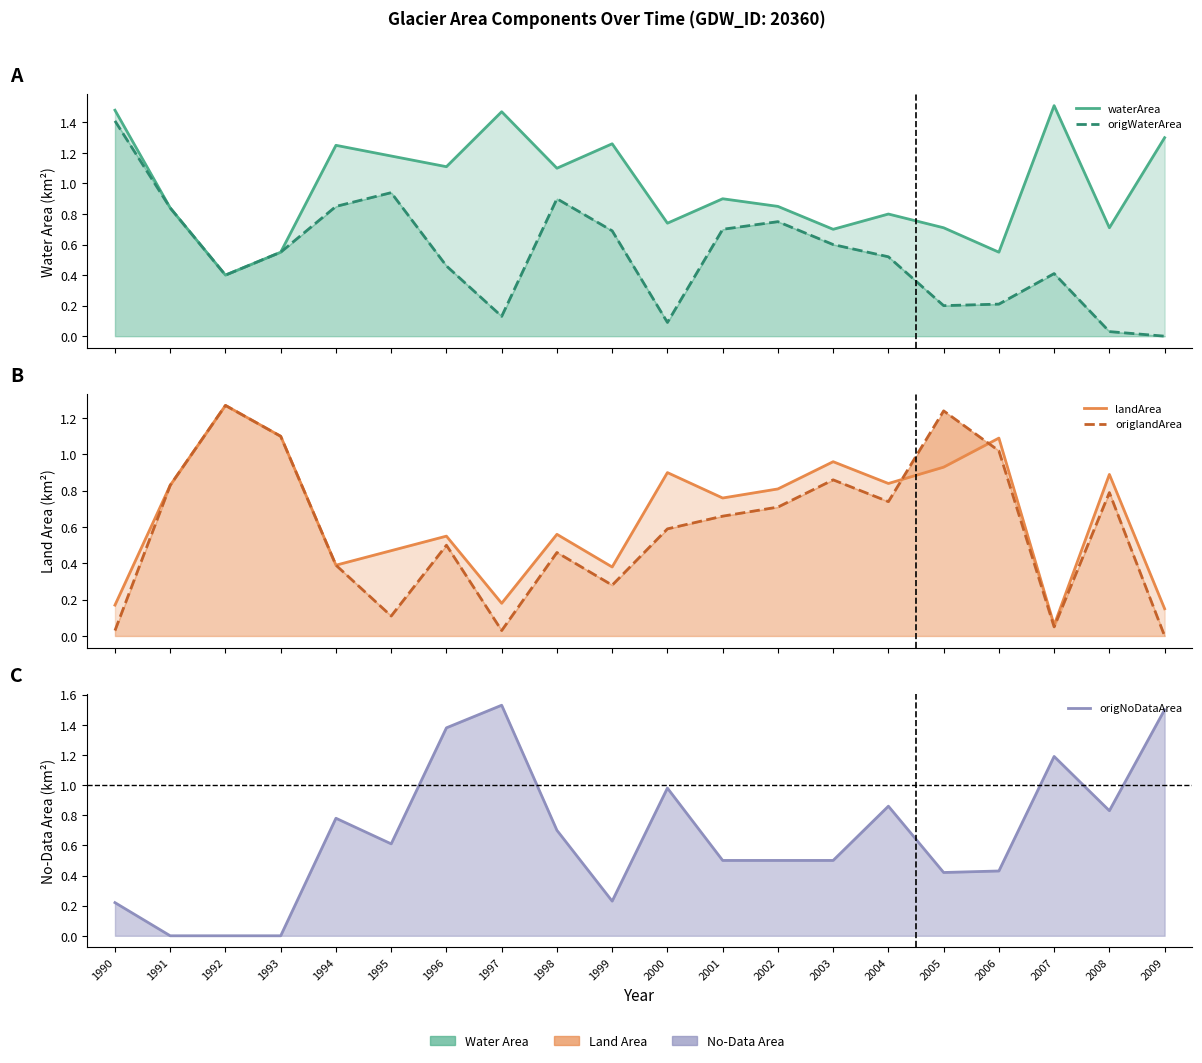

True or false: origNoDataArea has more than 0 interior local peaks.

True